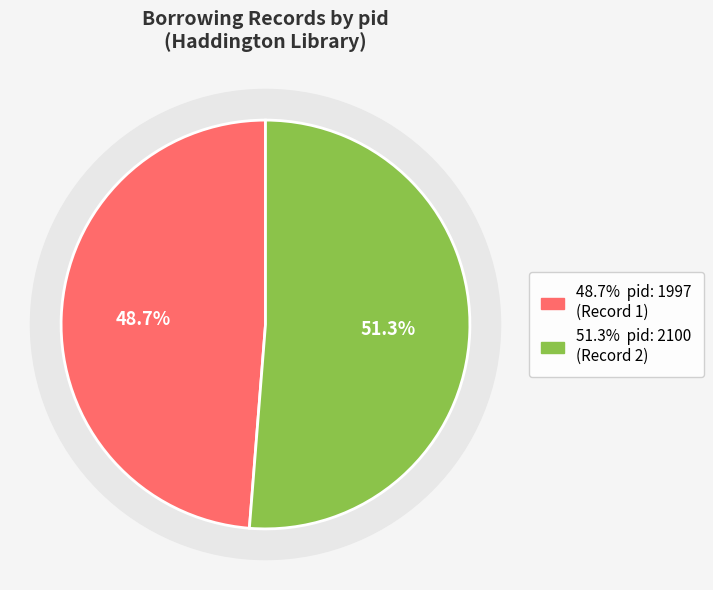

How many segments does this pie chart have?

2